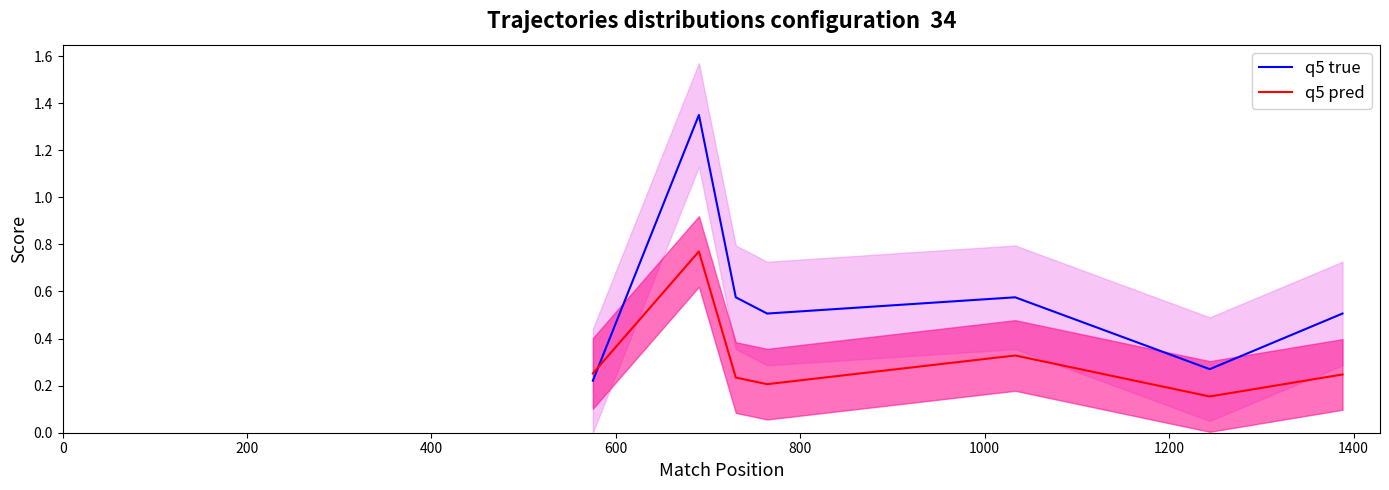

Which series has the largest total across all categories?

q5 true